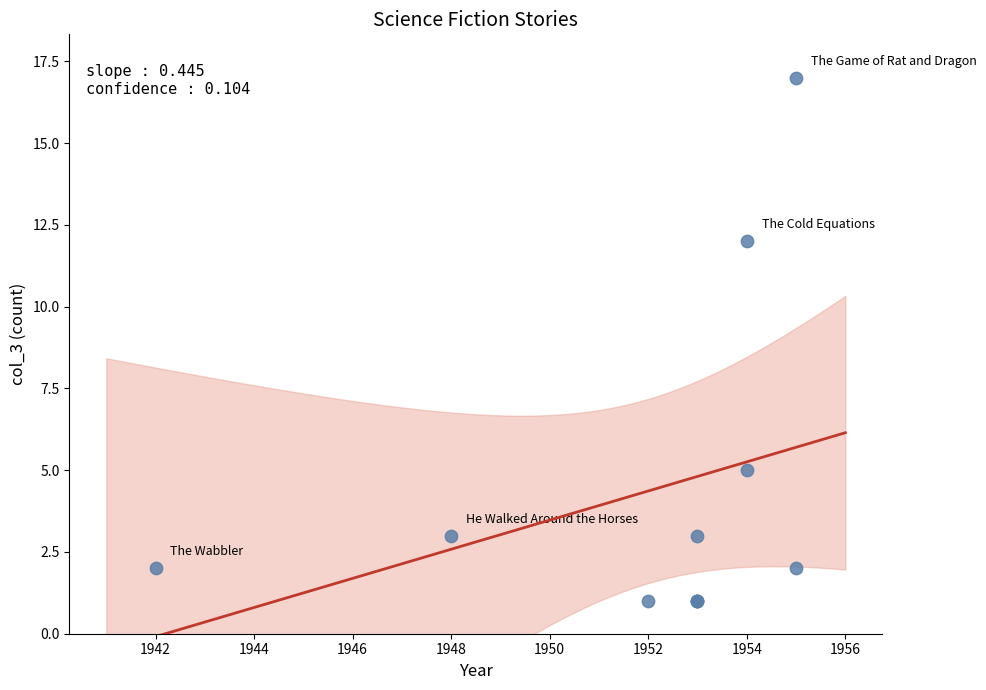

What Y value in the scatter plot is closest to 9?

12